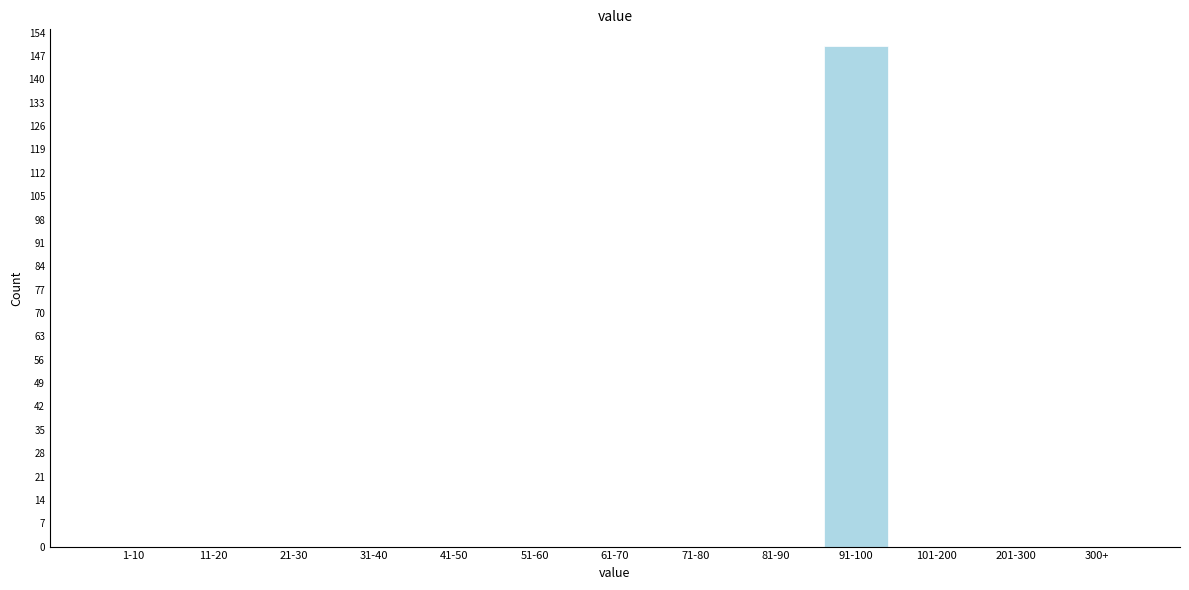

Reading left to right, extract all data points from this chart.

1-10=0	11-20=0	21-30=0	31-40=0	41-50=0	51-60=0	61-70=0	71-80=0	81-90=0	91-100=150	101-200=0	201-300=0	300+=0